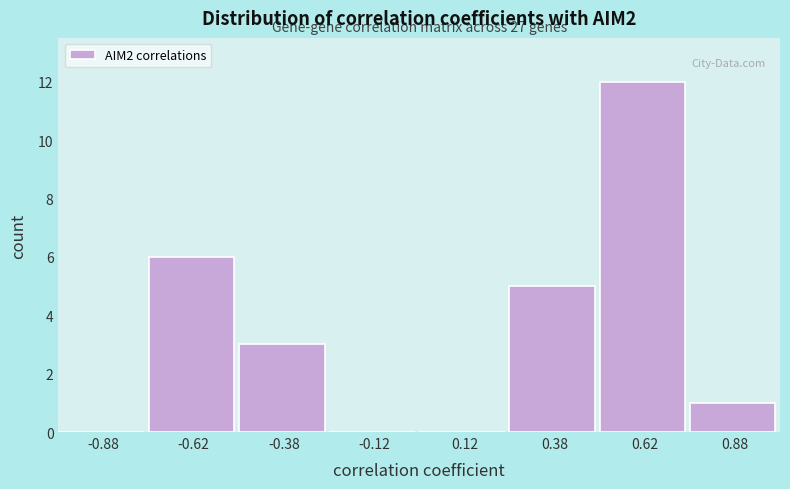

Which range on the x-axis has the tallest bar?

0.50 to 0.75